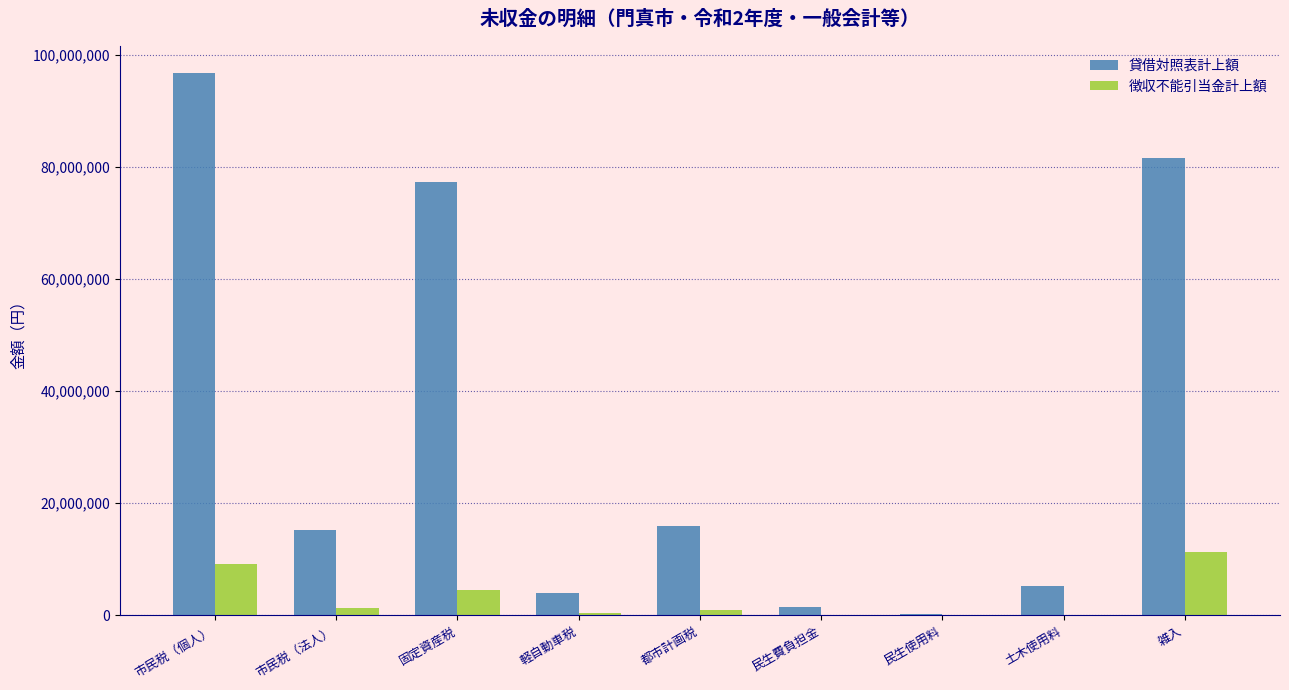

Which series changed the most between 市民税（個人） and 固定資産税?

貸借対照表計上額